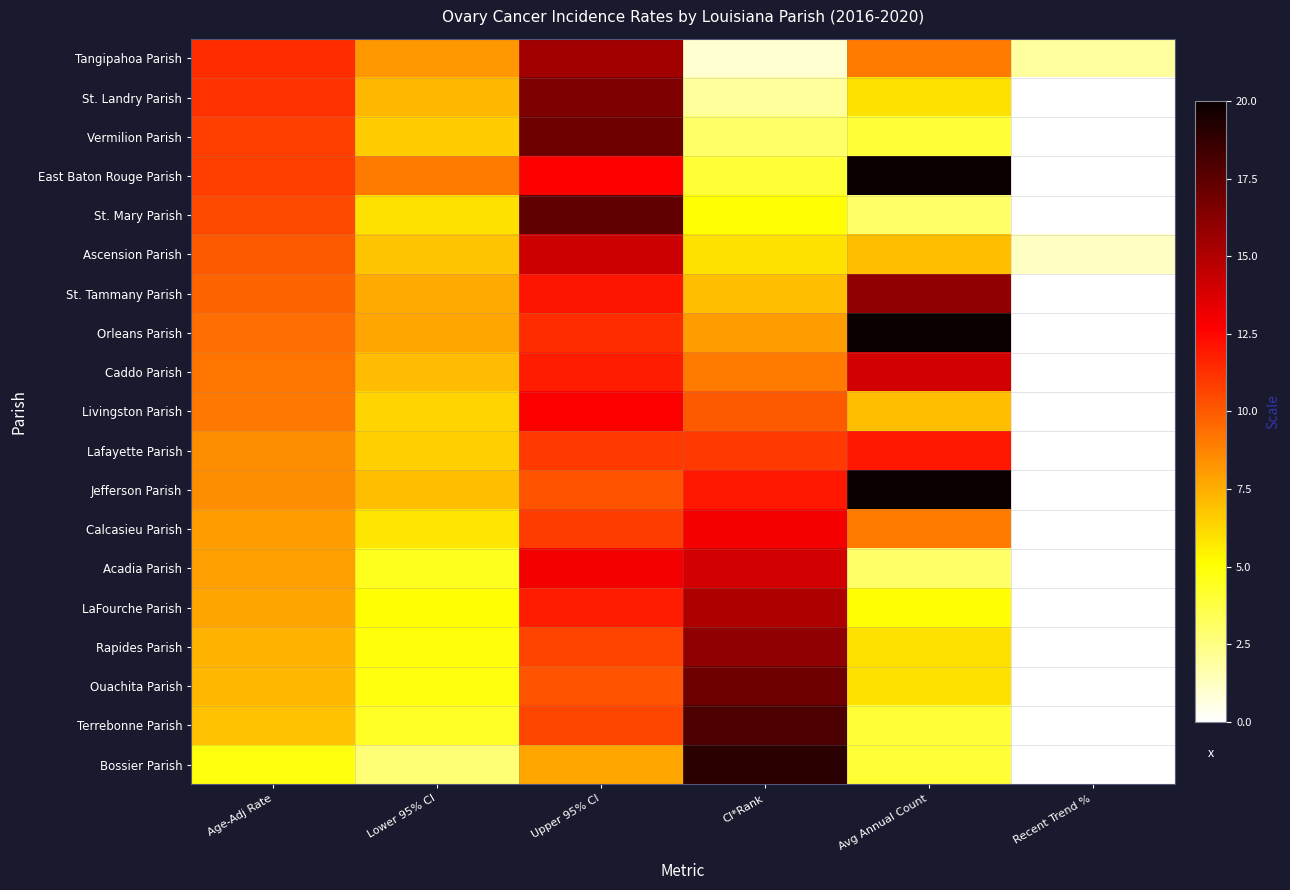

What is the total value across all series at Upper 95% CI?

237.5